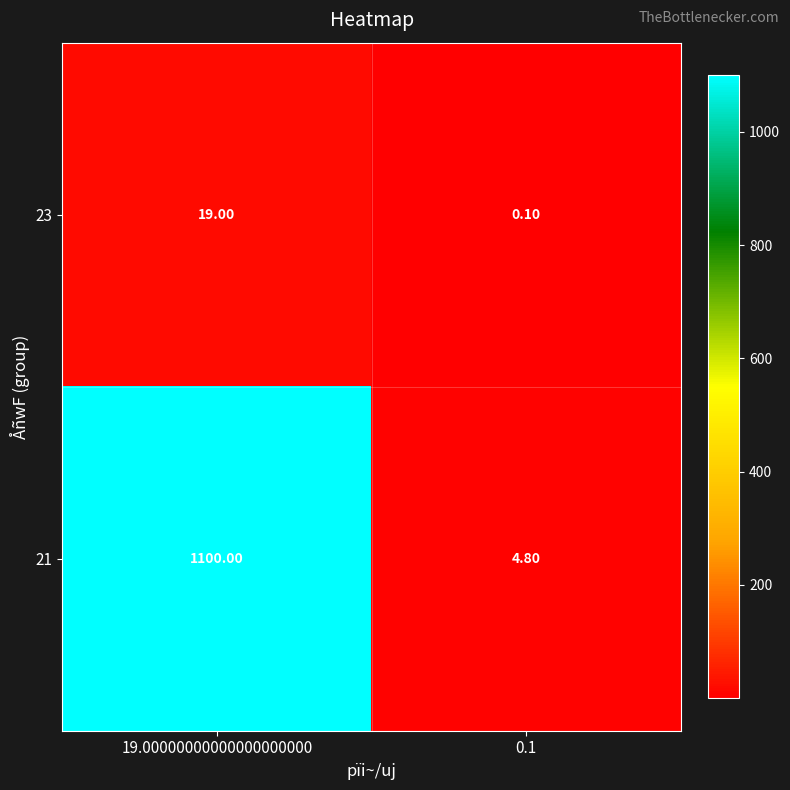

Is the value of 23 at 19.00000000000000000000 greater than the value of 21 at 19.00000000000000000000?

No